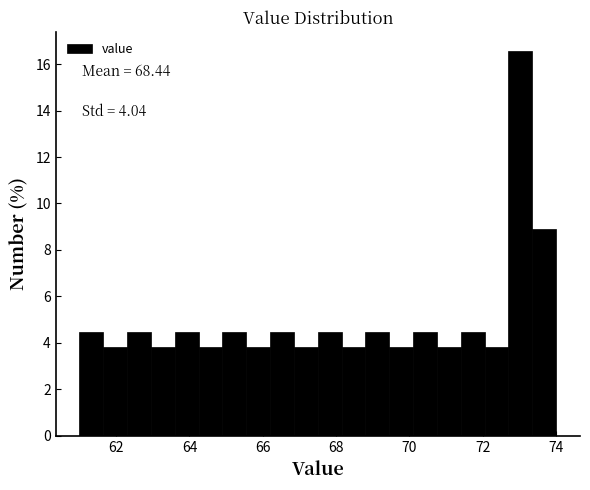

Around what value on the x-axis is the tallest bar? Give the approximate position of its centre, as read against the axis.

73.0